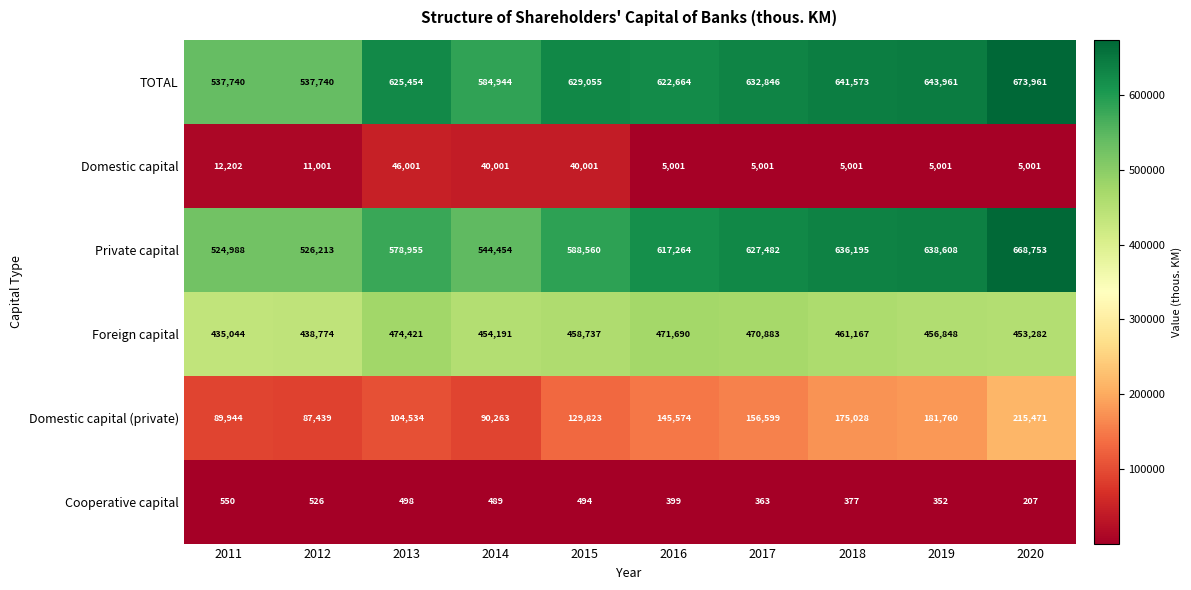

Rank the series by their maximum value, from highest to lowest.

TOTAL, Private capital, Foreign capital, Domestic capital (private), Domestic capital, Cooperative capital